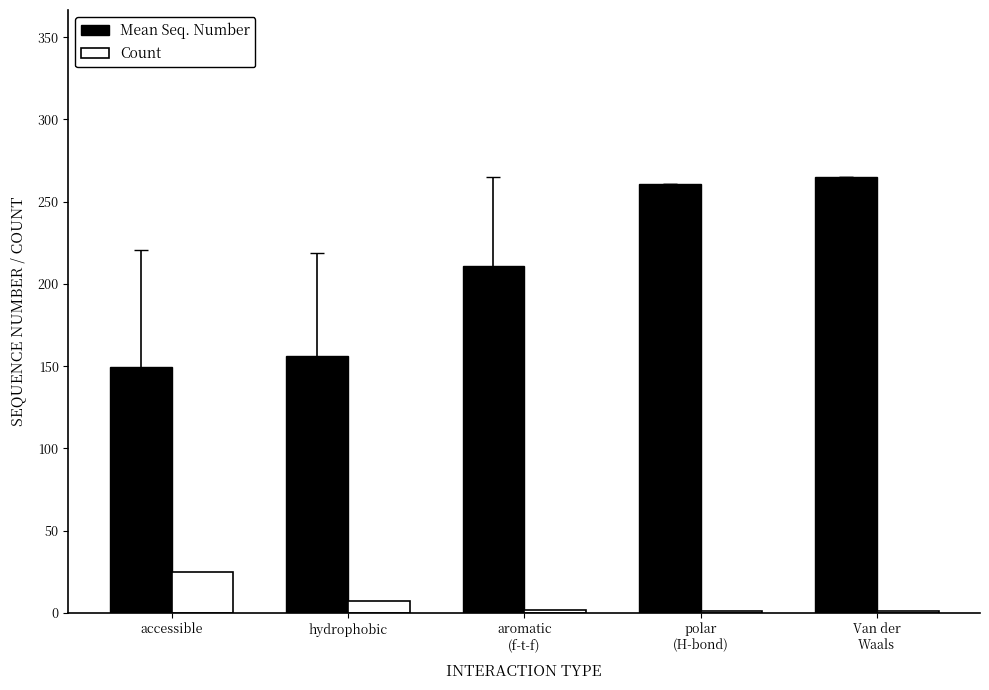

What is the approximate value of Mean Seq. Number at hydrophobic?

156.3